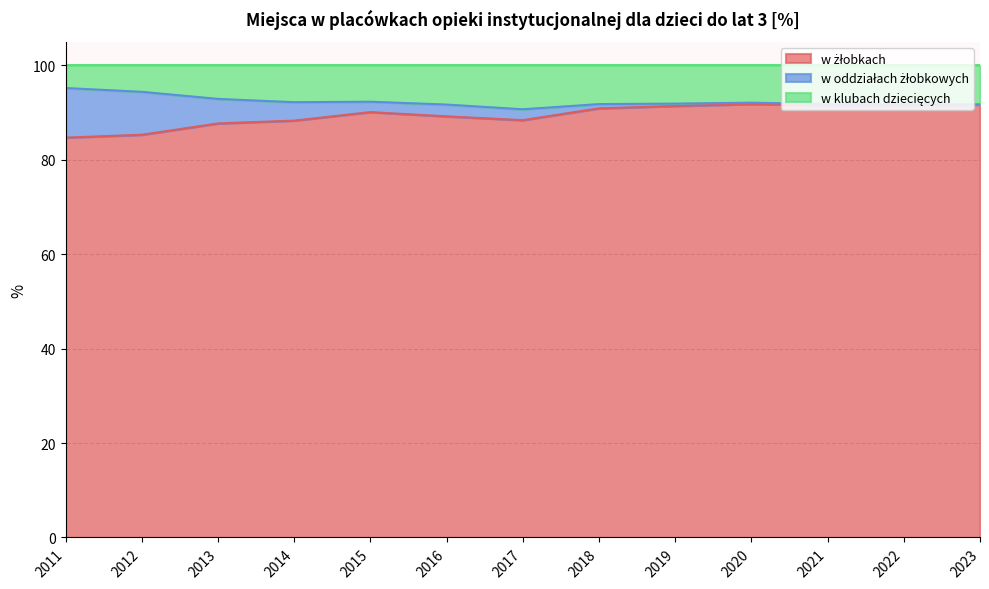

True or false: w żłobkach and w klubach dziecięcych intersect in this chart.

False